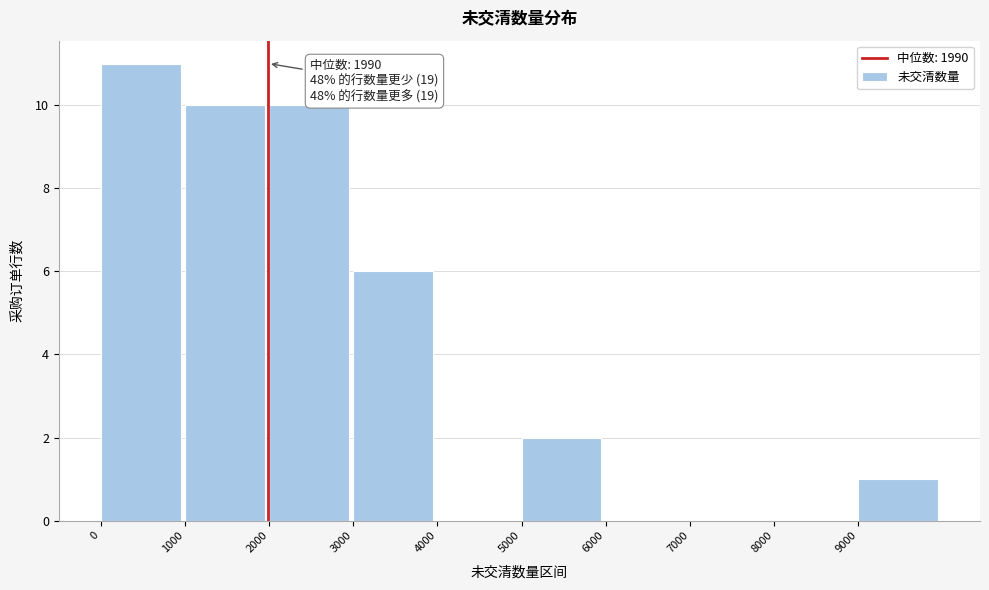

Which range on the x-axis has the tallest bar?

0 to 1000